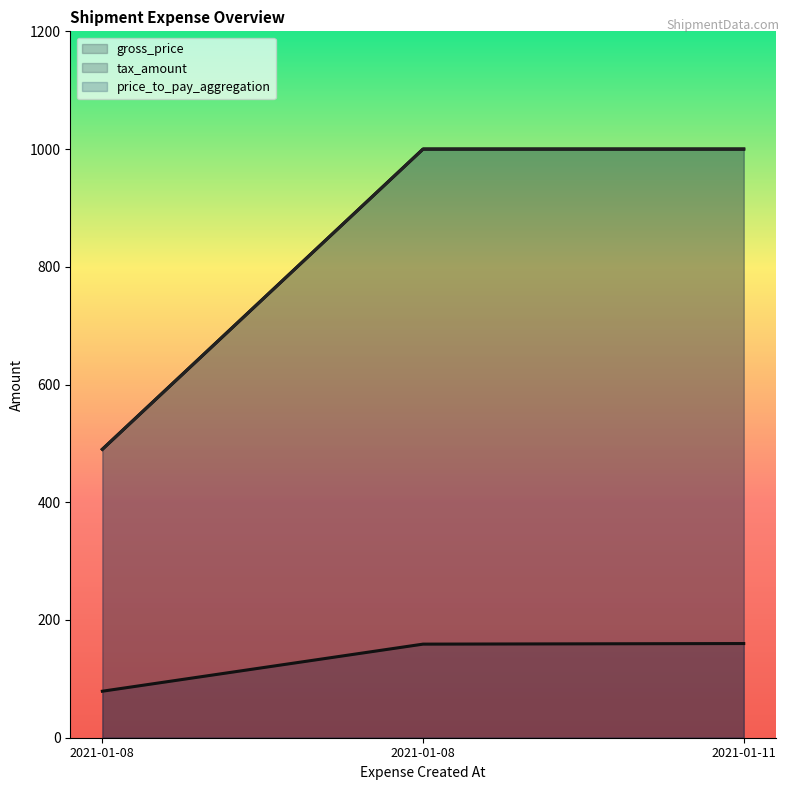

What is the highest value of the tax_amount series?

160